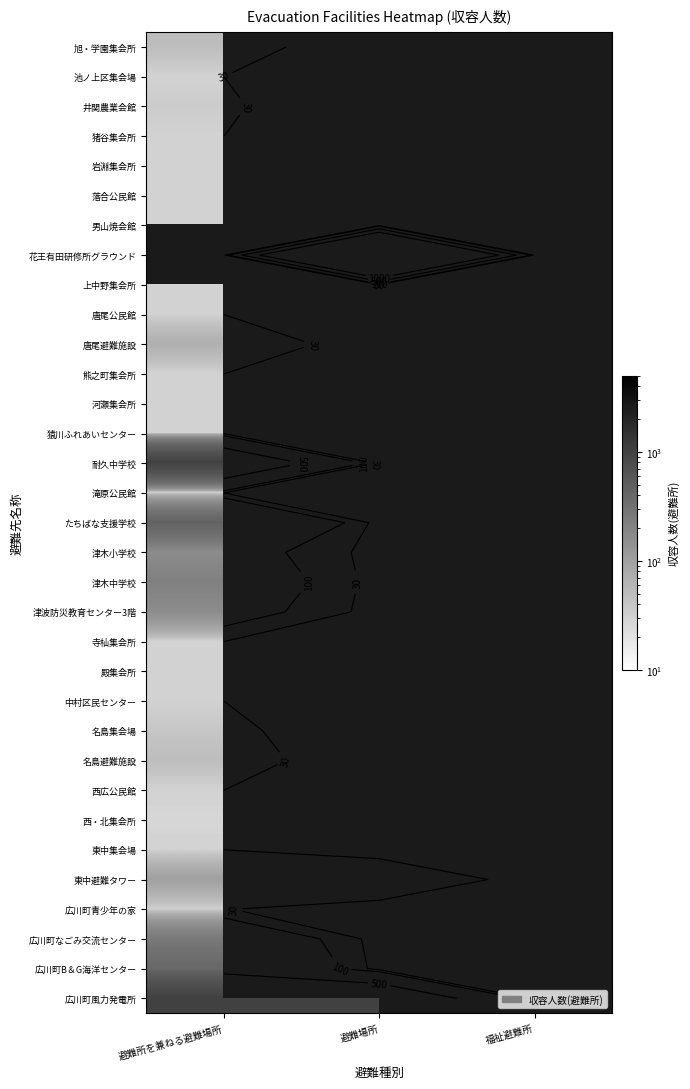

How many distinct data groups are displayed?

33